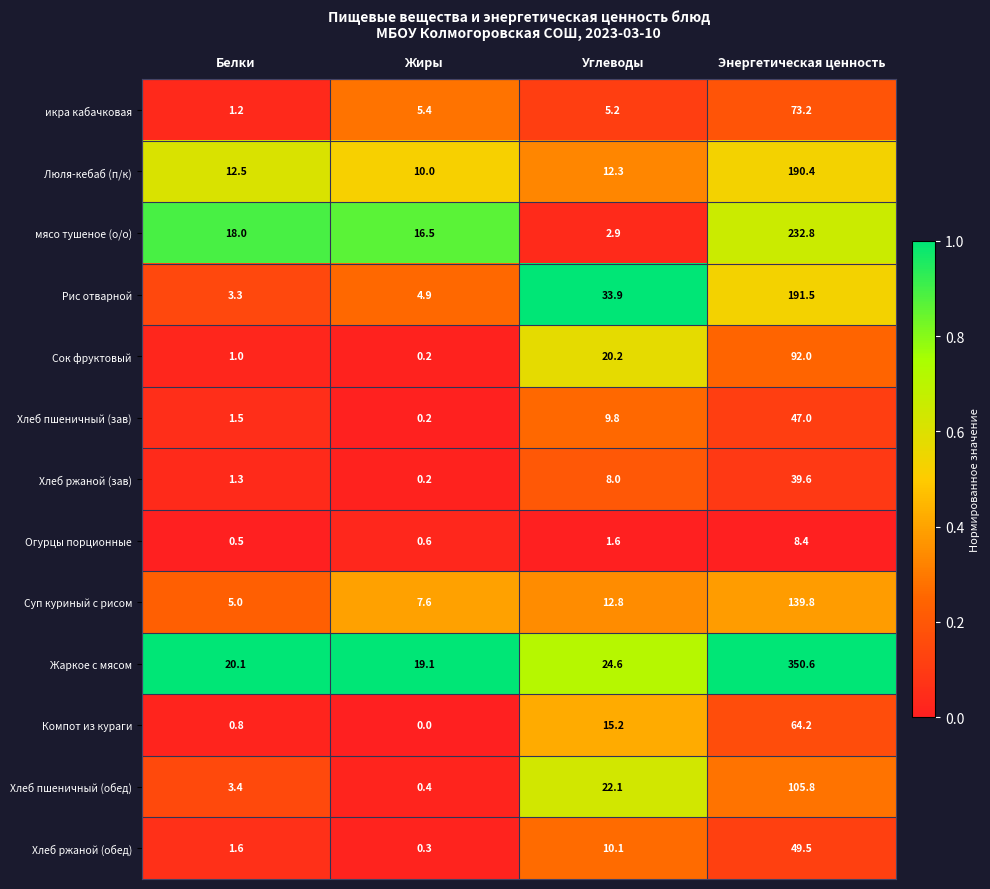

Which label corresponds to the largest value in the chart?

Энергетическая ценность